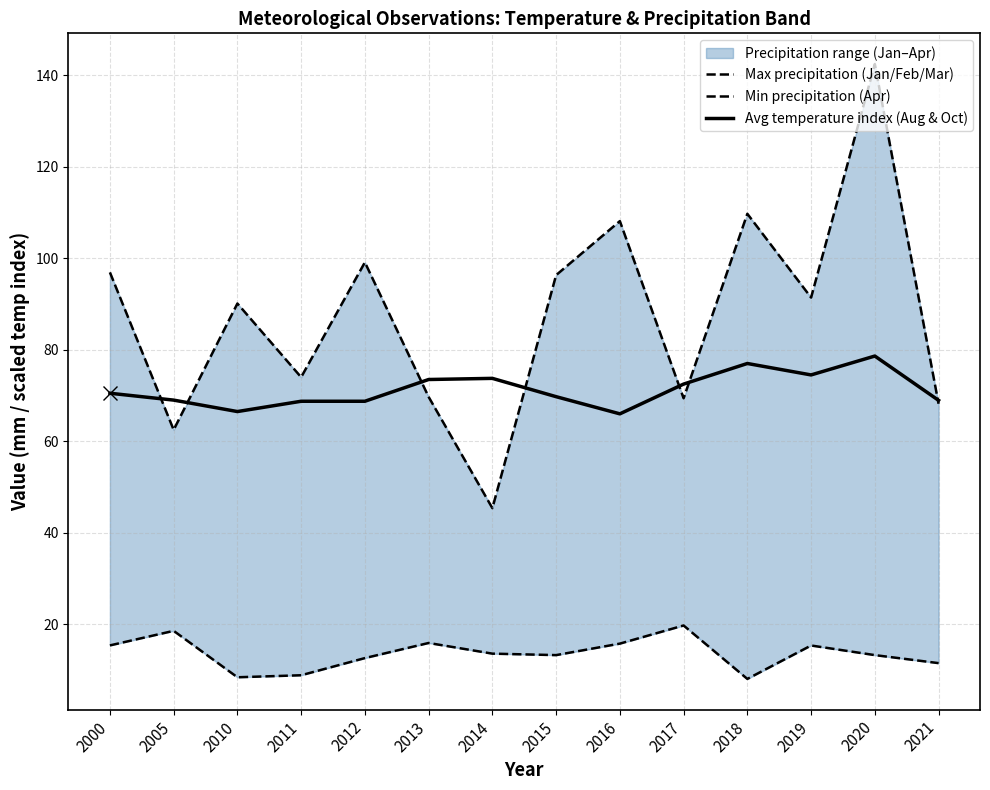

What is the difference between the maximum and second lowest values in the Avg temperature index (Aug & Oct) series?

12.1